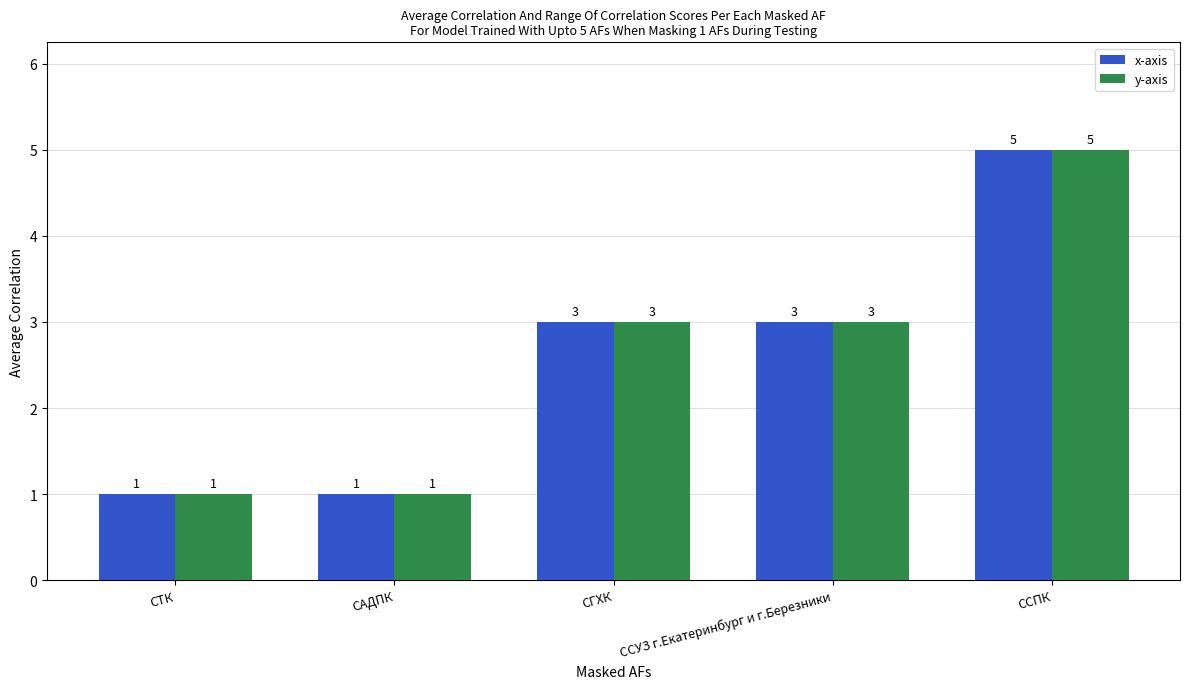

How many y-axis values are between 1 and 3?

4